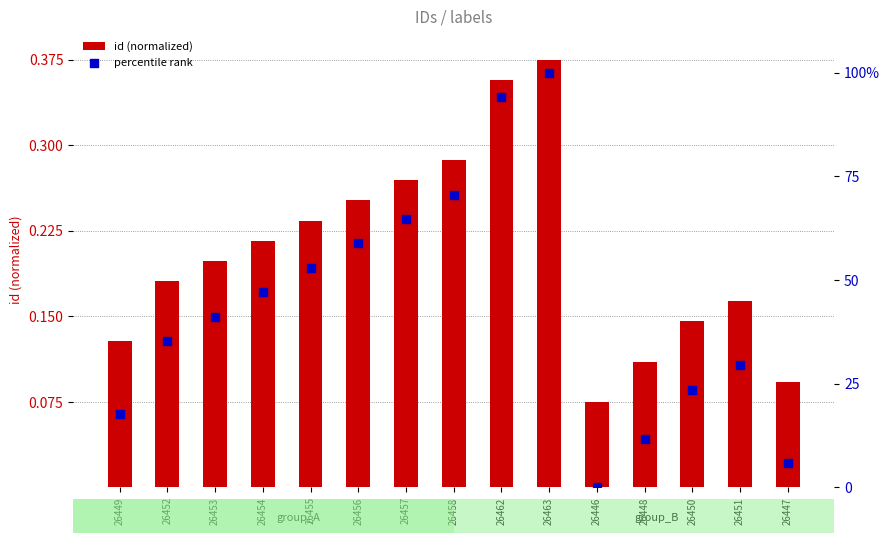

Which series reaches the maximum Y coordinate?

percentile rank